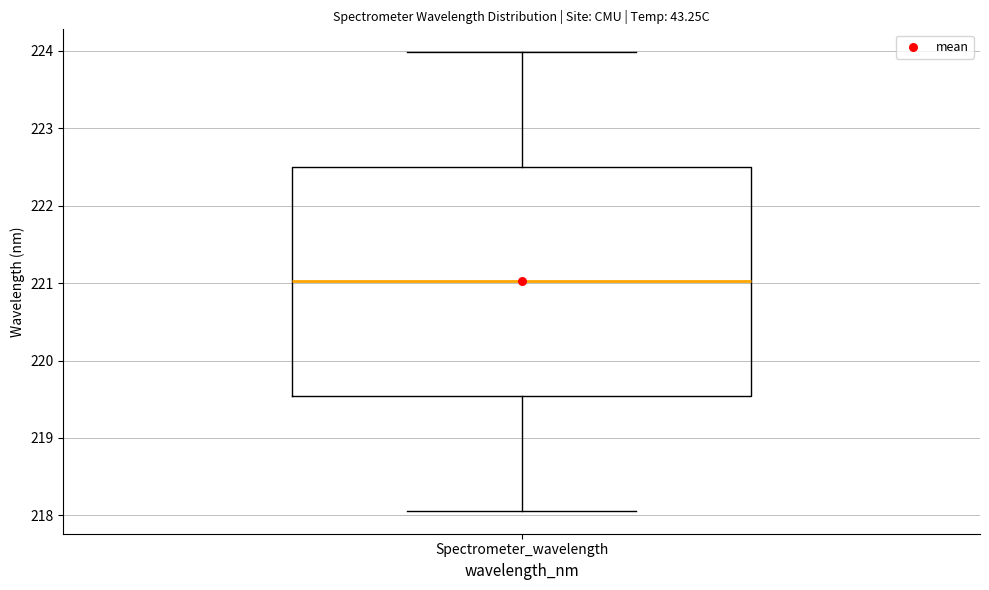

Transcribe this box plot: give where the median line is, the range the box spans, and where the two whiskers end, as read against the y-axis. The values are not printed on the chart, so give them approximately, as read against the axis.

median 221.0, box 219.5 to 222.5, whiskers 218.1 to 224.0